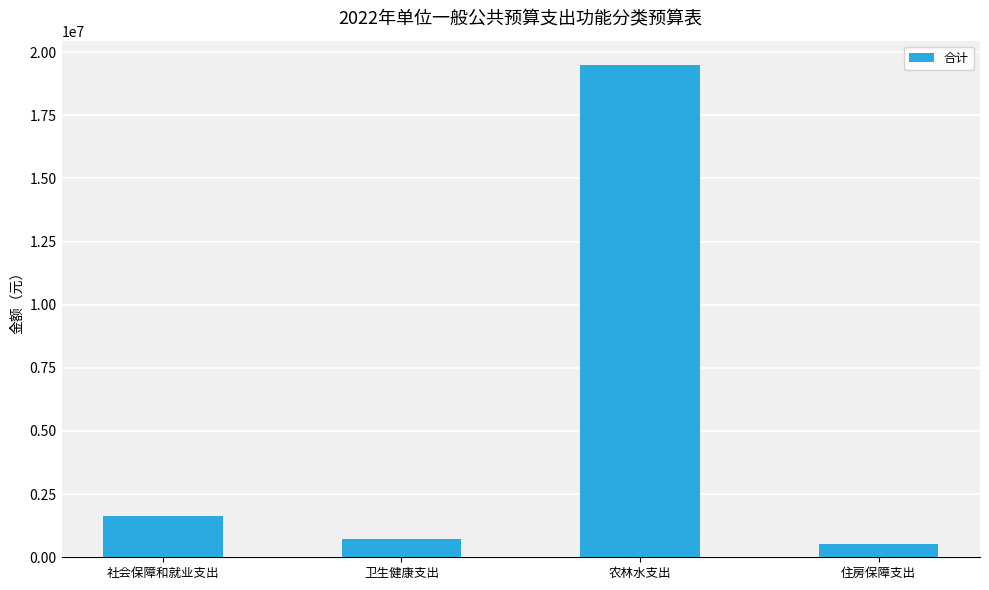

What is the ratio of the value at 农林水支出 to the value at 住房保障支出?

36.1